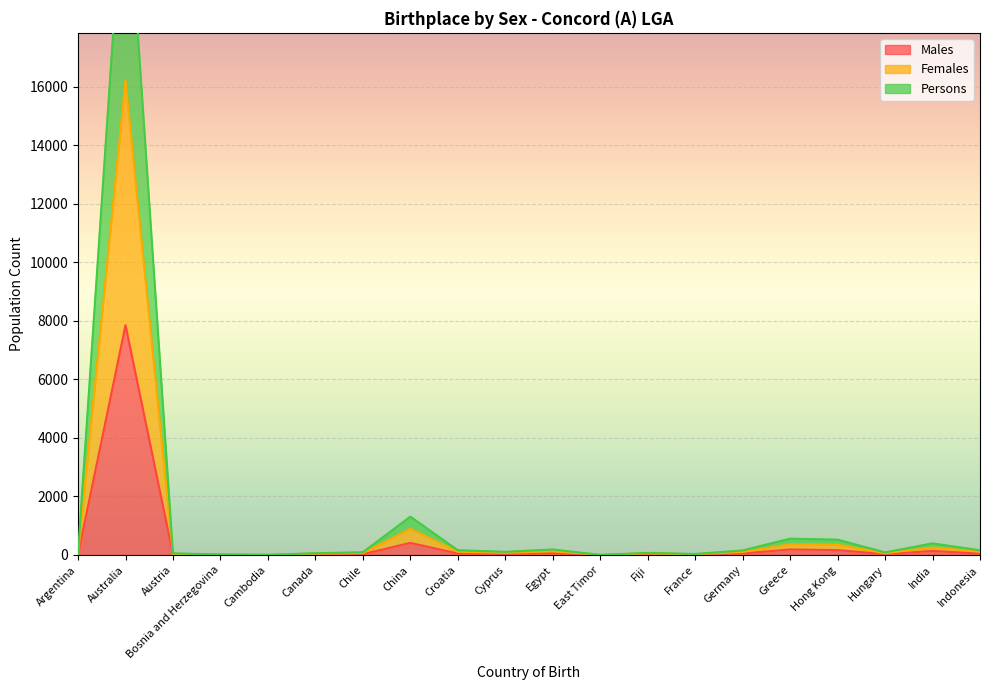

Rank the categories by Persons value from highest to lowest.

Australia, China, Greece, Hong Kong, India, Egypt, Croatia, Indonesia, Germany, Cyprus, Chile, Hungary, Fiji, Canada, Austria, Argentina, France, Bosnia and Herzegovina, Cambodia, East Timor